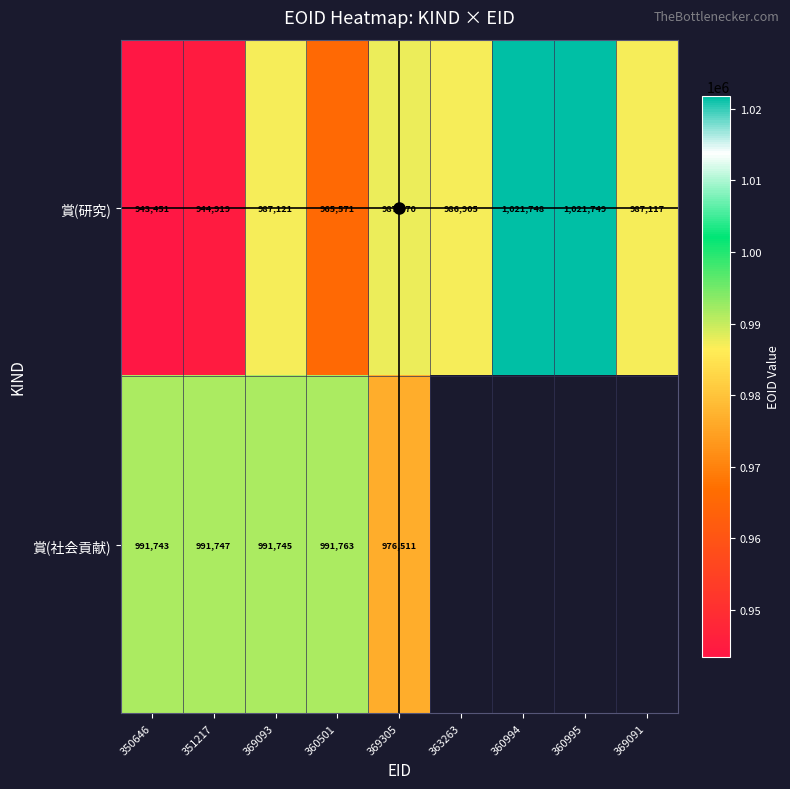

What is the average value of the 賞(研究) series?

982906